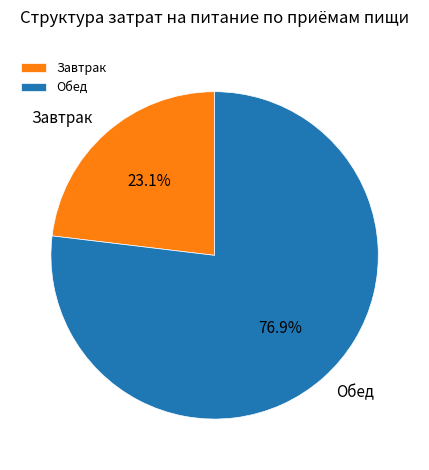

Do Завтрак and Обед together represent more than half of the pie?

Yes